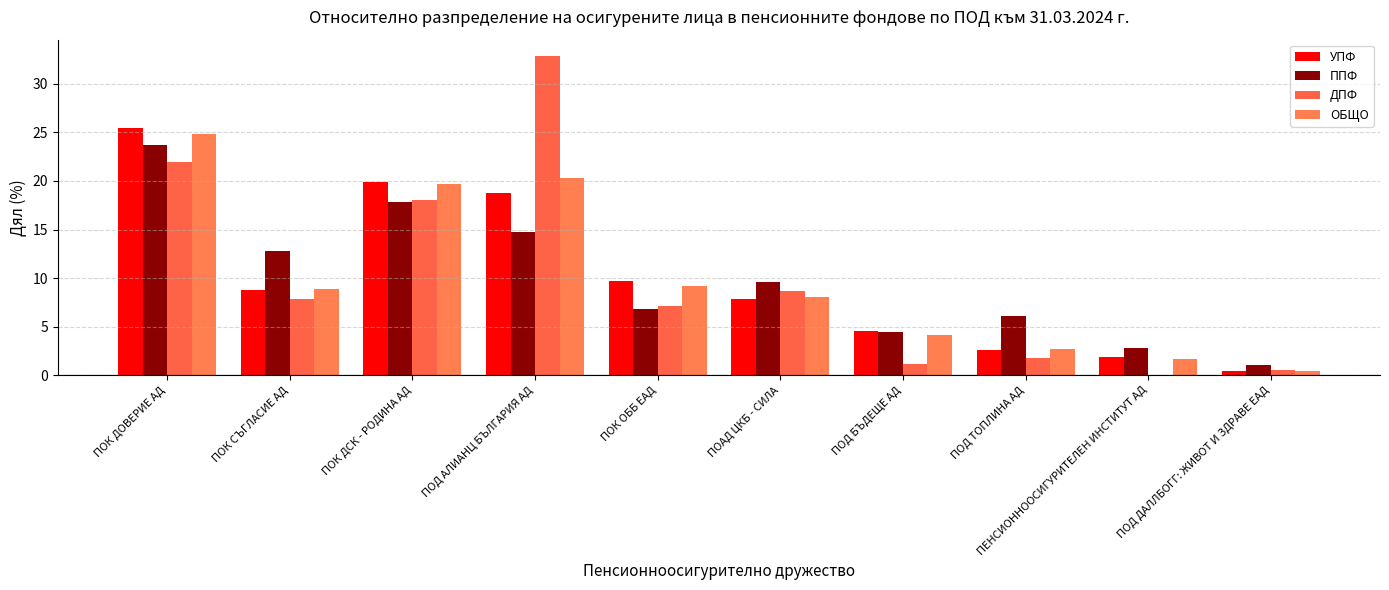

At which label is ППФ closest to 12?

ПОК СЪГЛАСИЕ АД